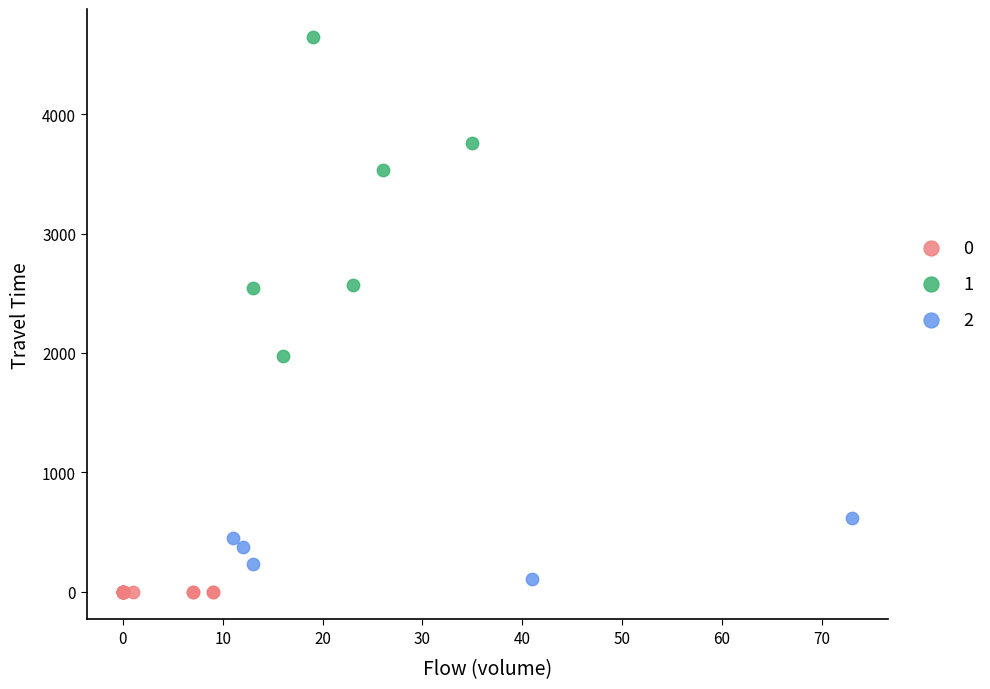

Which series contains the highest Y value?

1